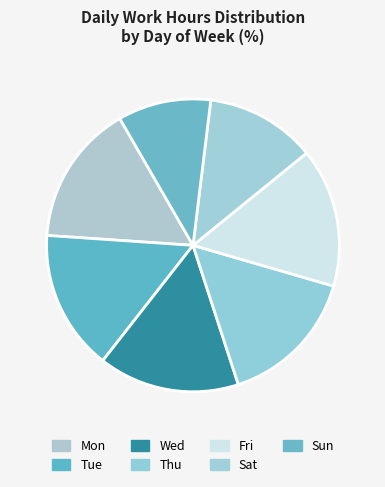

How many segments does this pie chart have?

7